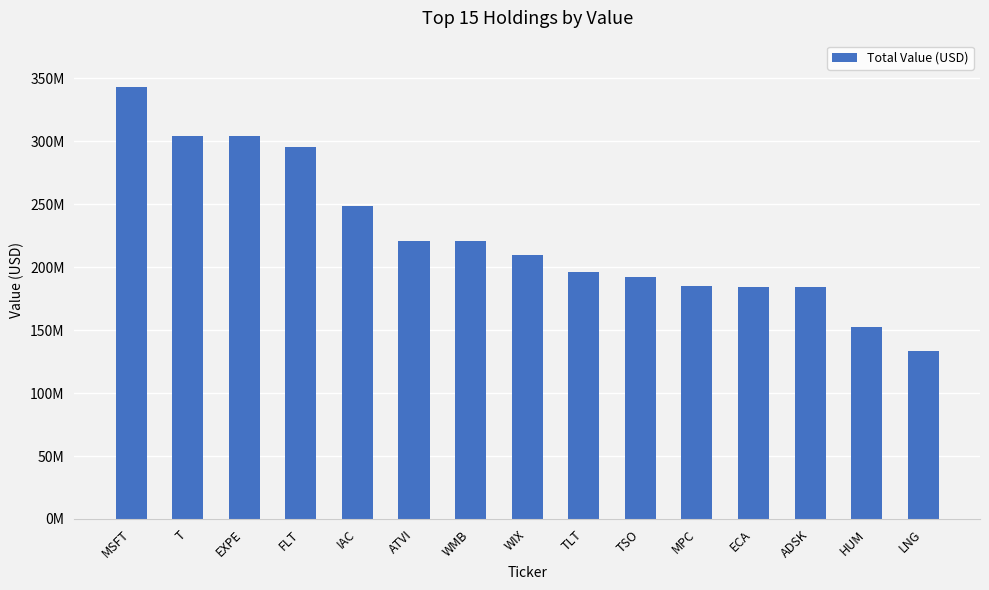

Does the chart contain any negative values?

No